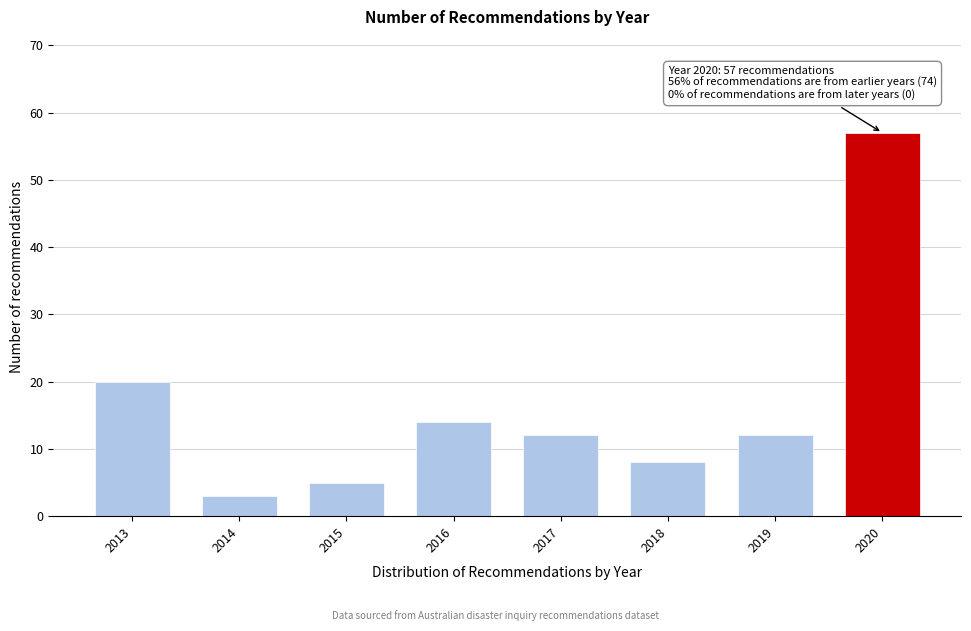

Reading left to right, transcribe all the data shown in this chart.

20	3	5	14	12	8	12	57